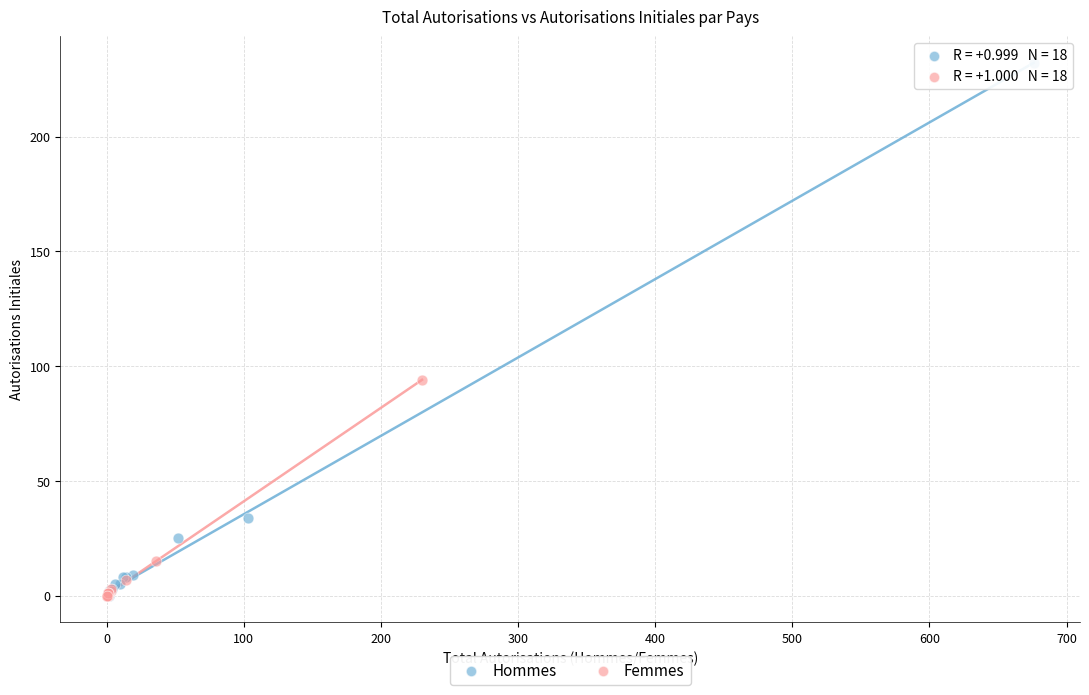

Which series has the widest spread of Y values?

Hommes